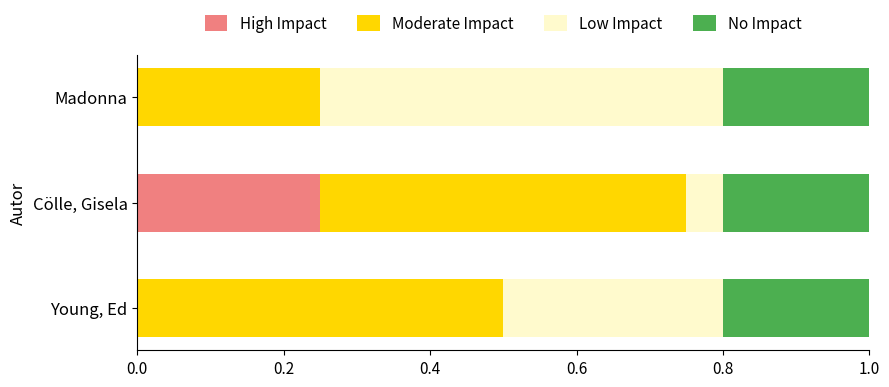

What is the total value across all series at Young, Ed?

1.0